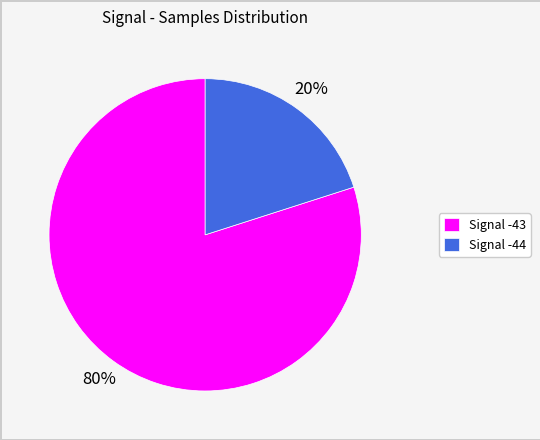

Is it true that Signal -43 is 69% of the pie?

False